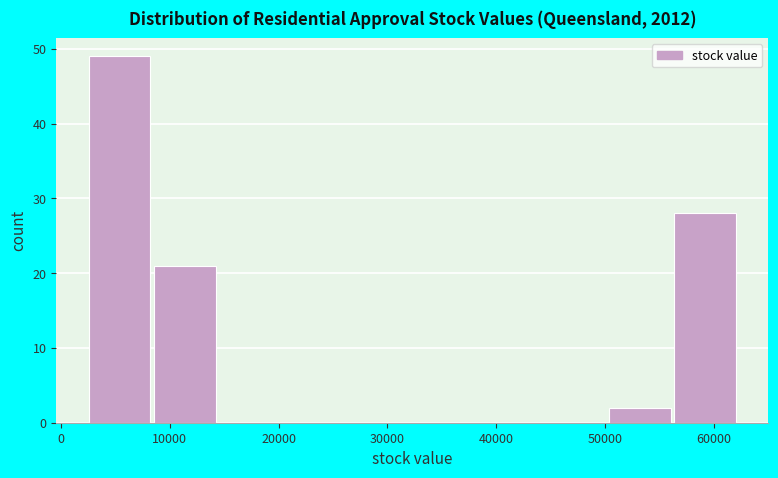

Reading left to right, list every bar in this chart as the range it spans on the x-axis followed by its height. Neither the bar edges nor the heights are printed on the chart, so give them approximately, as read against the axes.

3000 to 9000: 49
9000 to 15000: 21
15000 to 20000: 0
20000 to 26000: 0
26000 to 32000: 0
32000 to 38000: 0
38000 to 44000: 0
44000 to 50000: 0
50000 to 56000: 2
56000 to 62000: 28